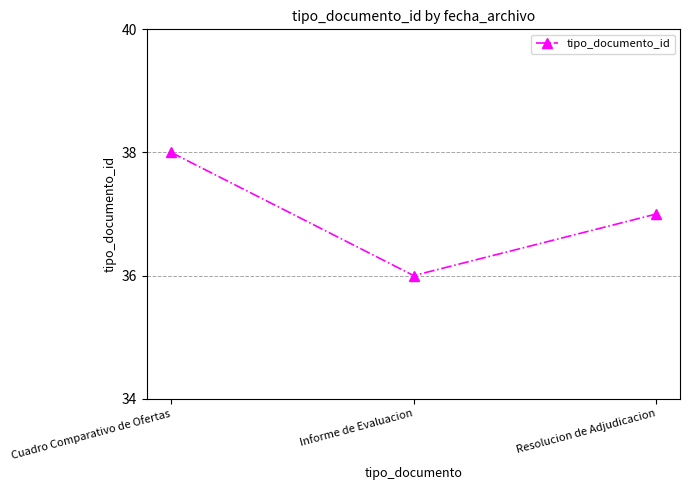

Rank the categories by value from highest to lowest.

Cuadro Comparativo de Ofertas, Resolucion de Adjudicacion, Informe de Evaluacion